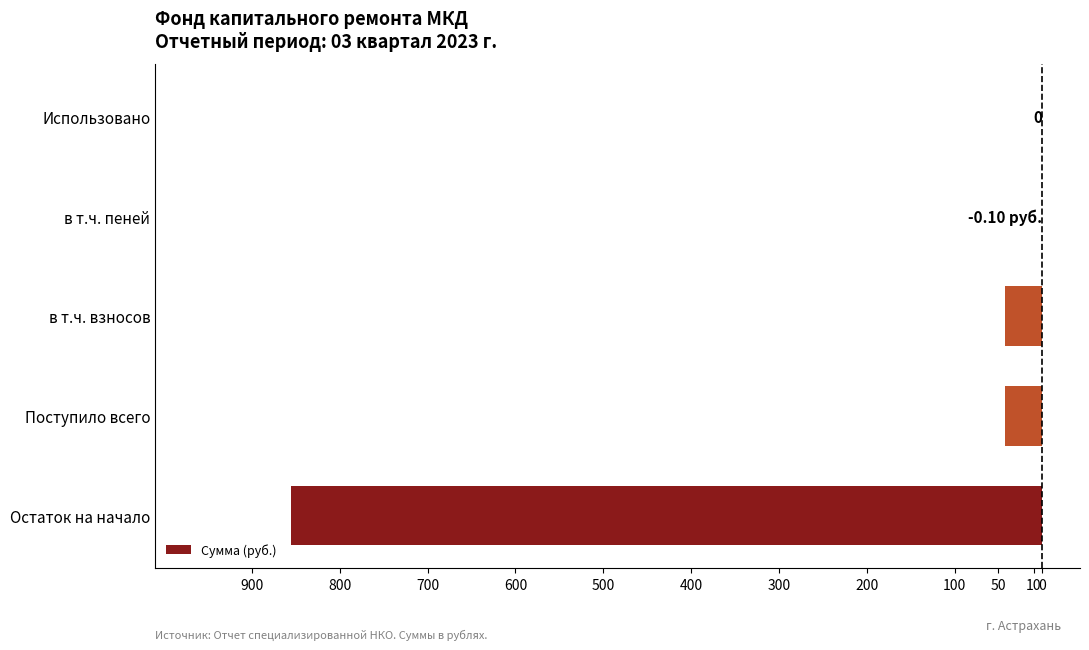

How many values are below -42?

3